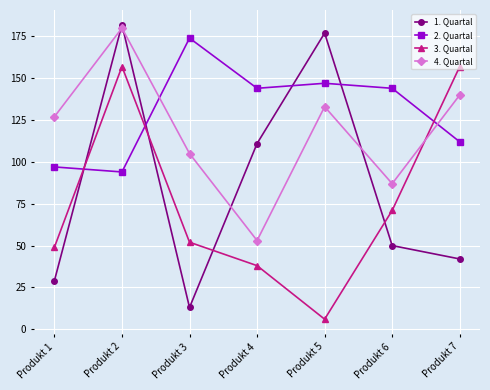

Which series has the largest range (max minus min)?

1. Quartal